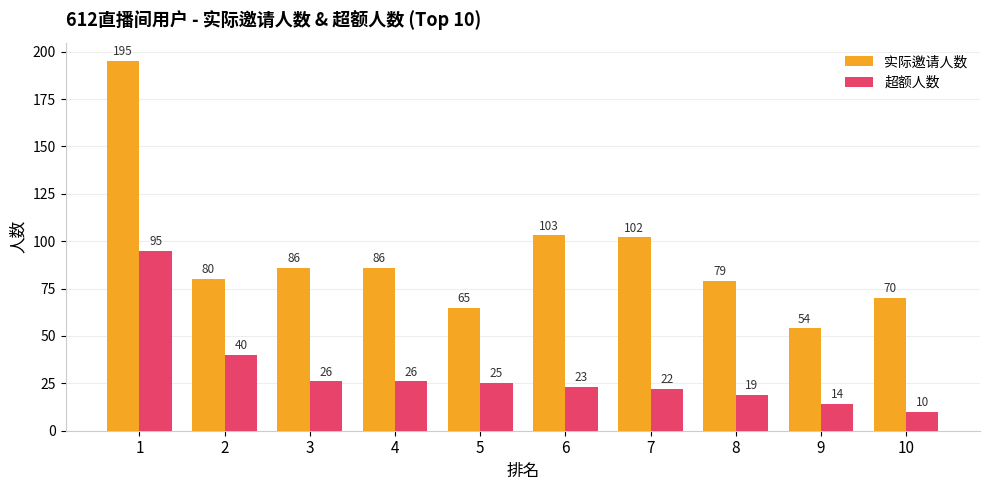

True or false: 实际邀请人数 has a value of 26 at 8.

False